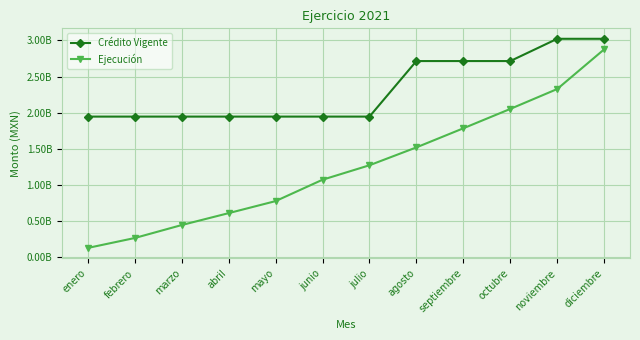

Reading left to right, extract all data points from this chart.

Crédito Vigente: 1944354000.0	1944354000.0	1944354000.0	1944354000.0	1944354000.0	1944354000.0	1944354000.0	2714354000.0	2714354000.0	2714354000.0	3023131000.0	3023131000.0
Ejecución: 123185011.7	260889194.9	440558298.1	605688560.7	772466224.4	1068977625.9	1269489647.5	1517356676.2	1782163719.9	2050703825.4	2326747028.6	2877083821.9